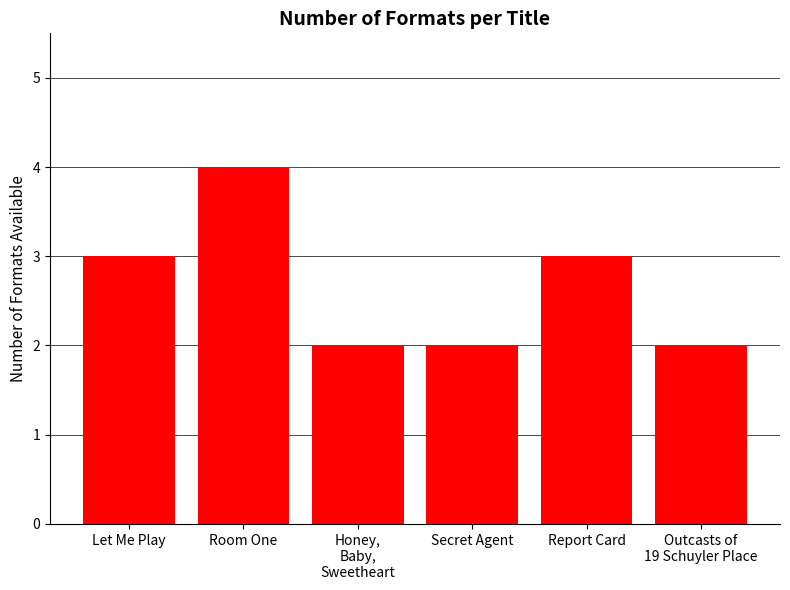

How many values are between 2 and 3?

5